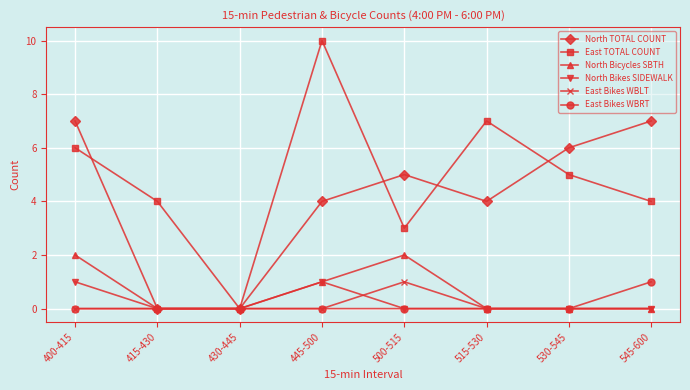

At which category does East TOTAL COUNT reach its first local valley?

430-445